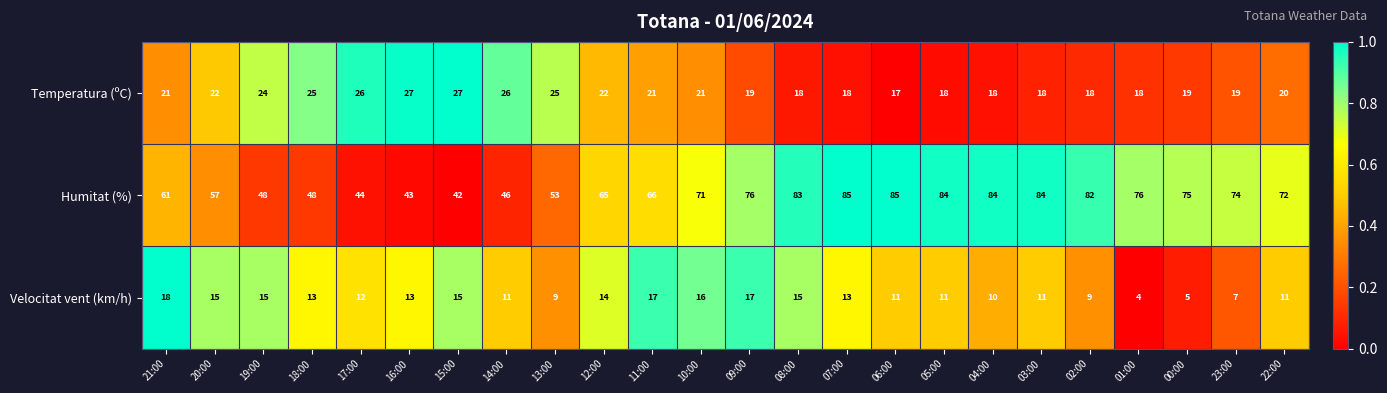

Rank the series by their maximum value, from highest to lowest.

Humitat (%), Temperatura (ºC), Velocitat vent (km/h)